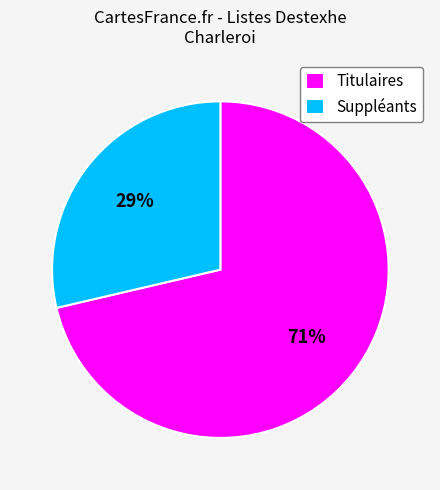

What percentage is the Titulaires slice, to the nearest percent?

71%